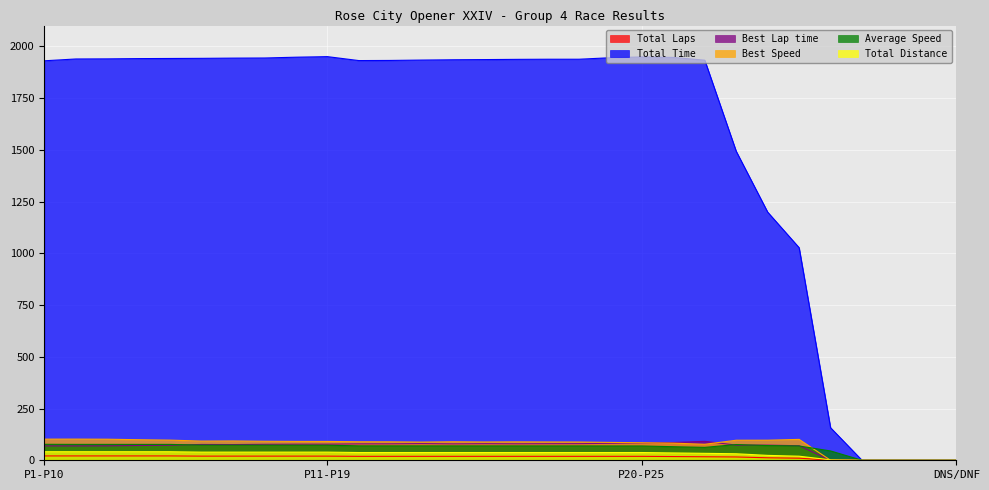

What is the maximum value for Best Speed?

102.3